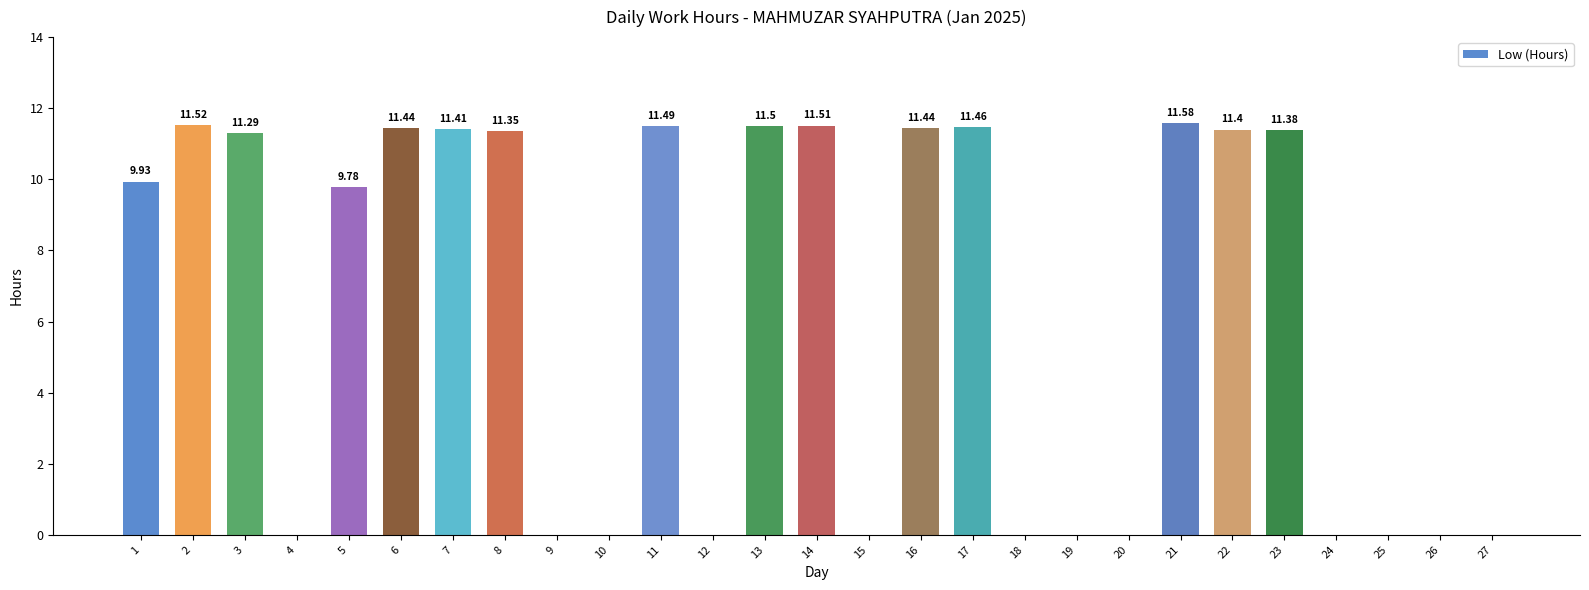

What is the change in value from 2 to 27?

-11.5